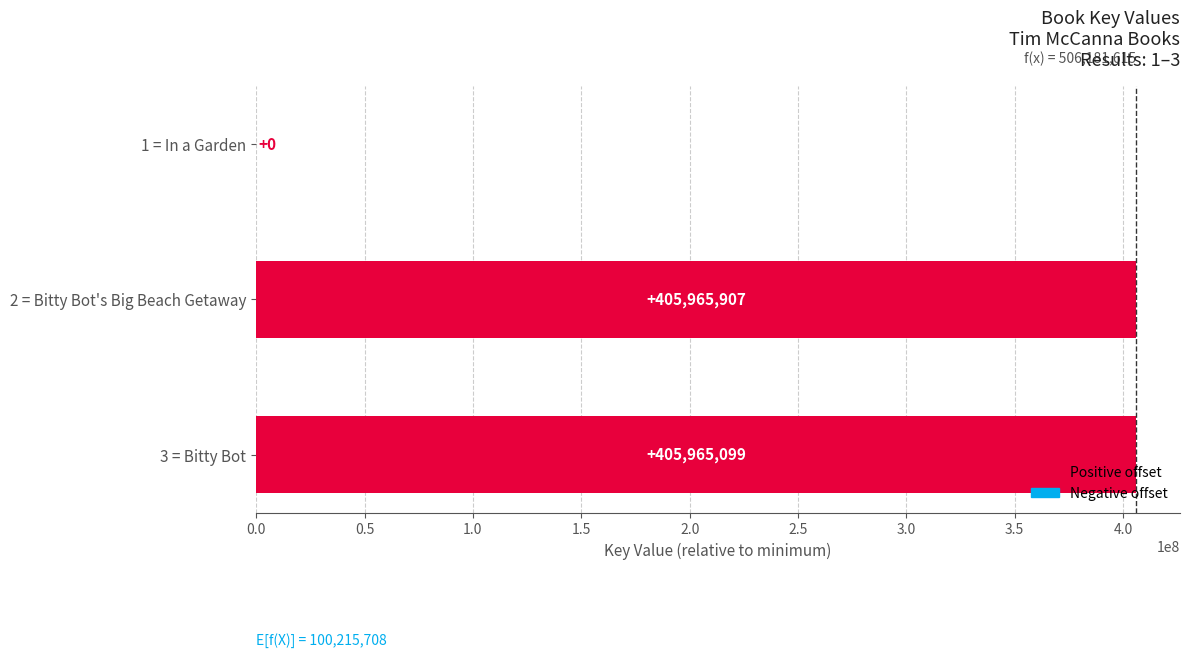

At which label is the value closest to 202982953?

3 = Bitty Bot